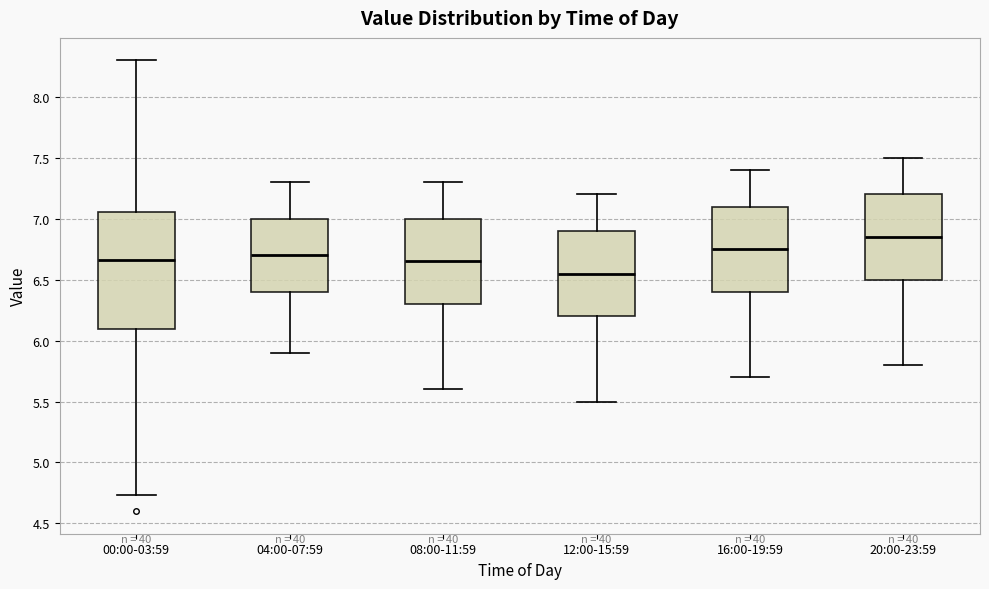

Reading left to right, transcribe this box plot: for each box, give where its median line is, the range the box spans, and where its two whiskers end, as read against the y-axis. The values are not printed on the chart, so give them approximately, as read against the axis.

00:00-03:59: median 6.65, box 6.10 to 7.05, whiskers 4.75 to 8.30
04:00-07:59: median 6.70, box 6.40 to 7.00, whiskers 5.90 to 7.30
08:00-11:59: median 6.65, box 6.30 to 7.00, whiskers 5.60 to 7.30
12:00-15:59: median 6.55, box 6.20 to 6.90, whiskers 5.50 to 7.20
16:00-19:59: median 6.75, box 6.40 to 7.10, whiskers 5.70 to 7.40
20:00-23:59: median 6.85, box 6.50 to 7.20, whiskers 5.80 to 7.50